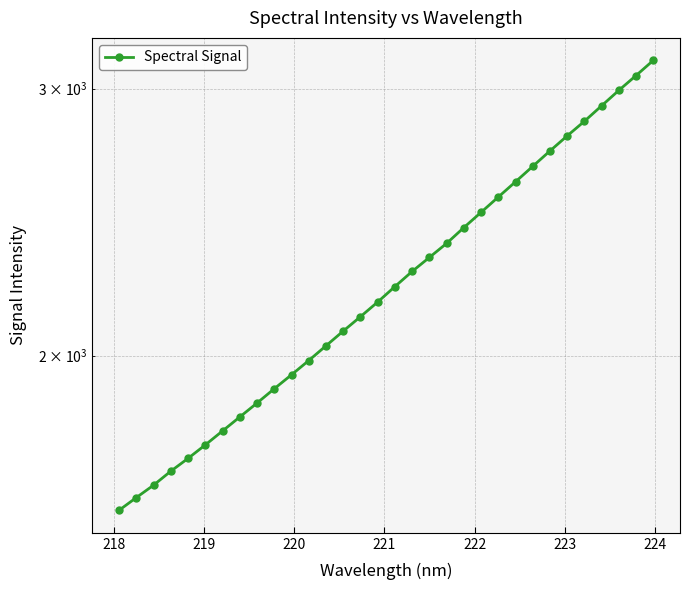

How many distinct data groups are displayed?

1